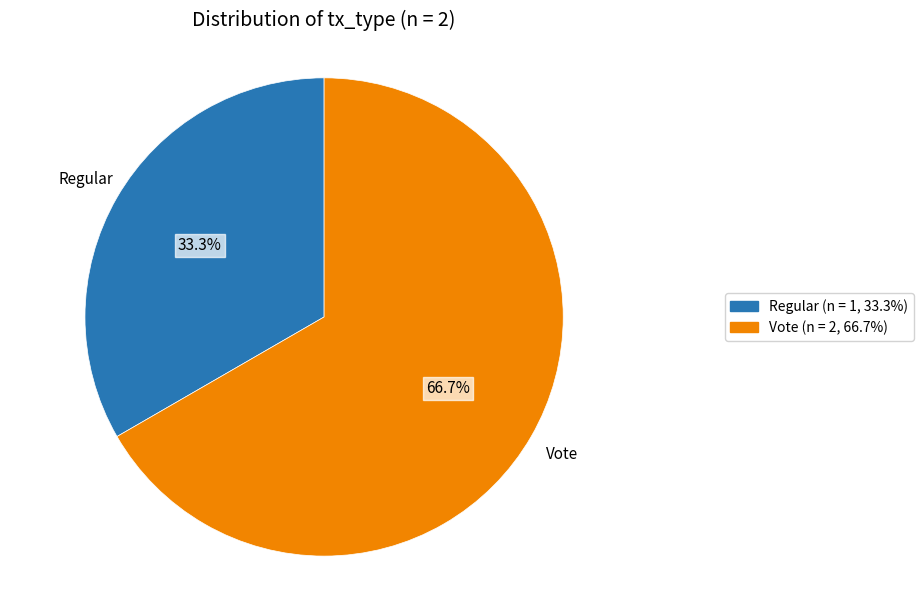

What percentage is the Regular slice, to the nearest percent?

33%